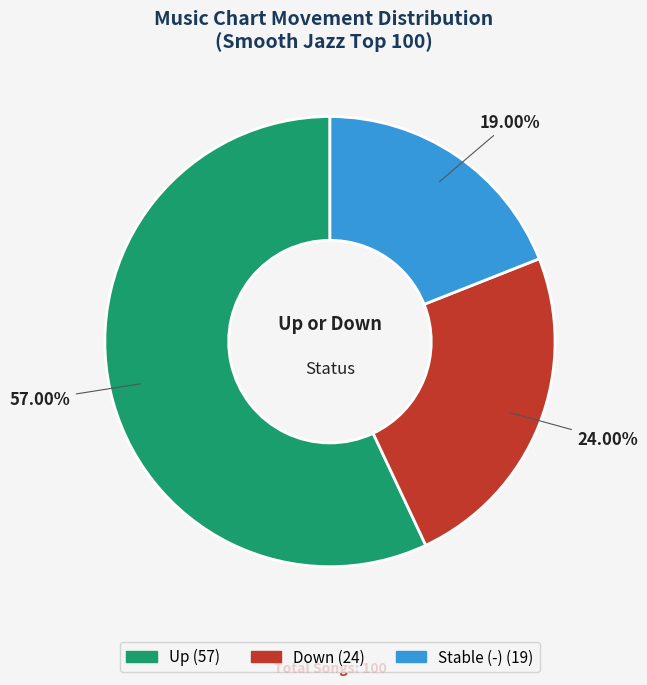

Is there any slice that represents more than half of the pie?

Yes